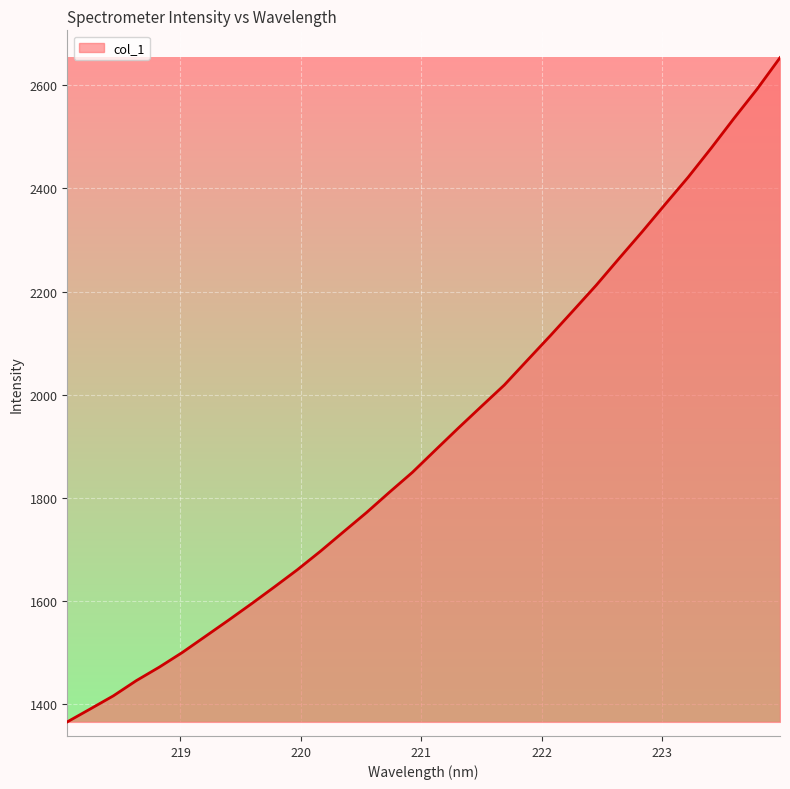

What is the smallest value displayed?

1365.8